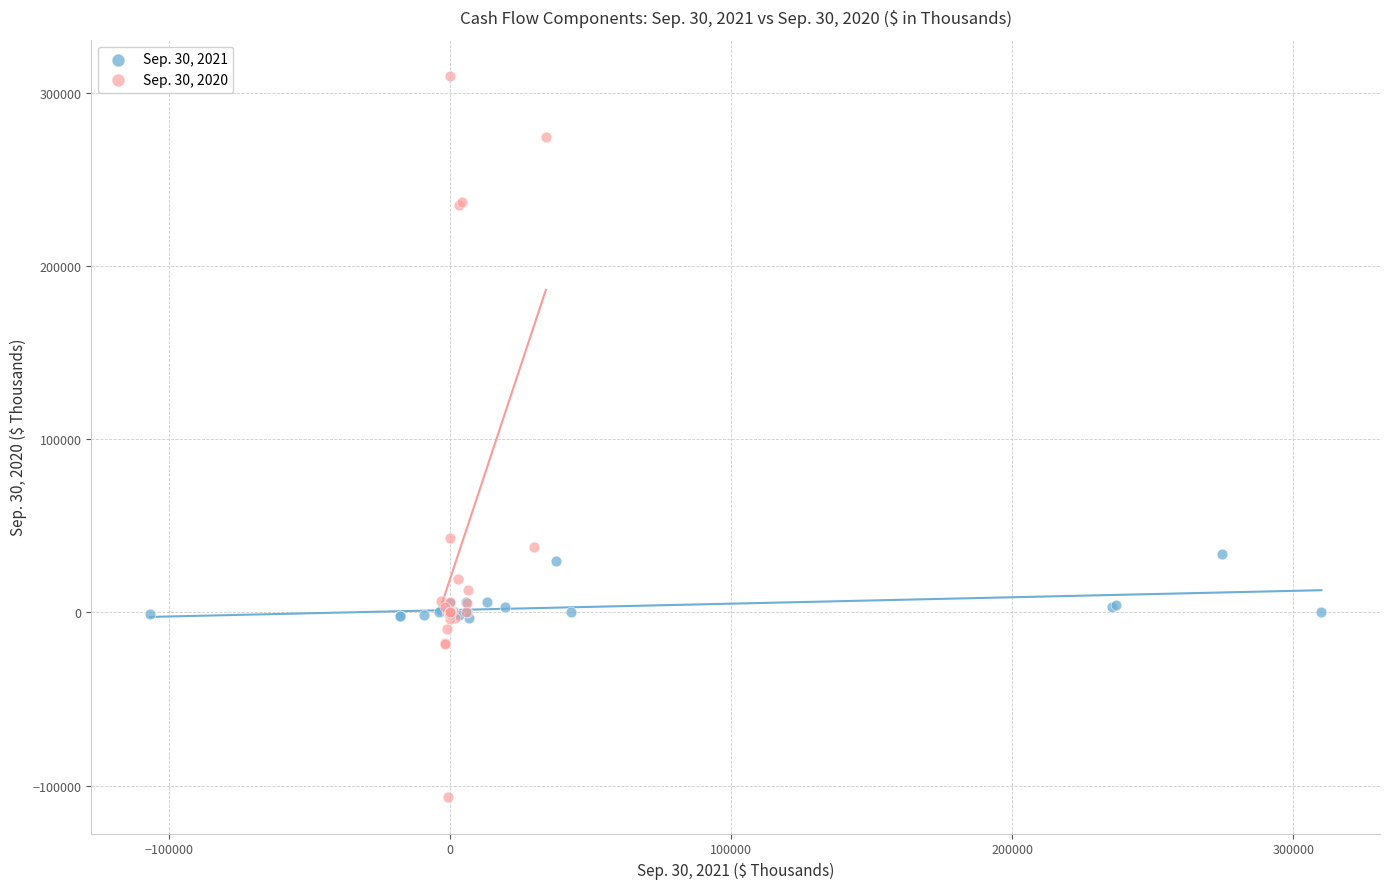

Which series reaches the maximum Y coordinate?

Sep. 30, 2020